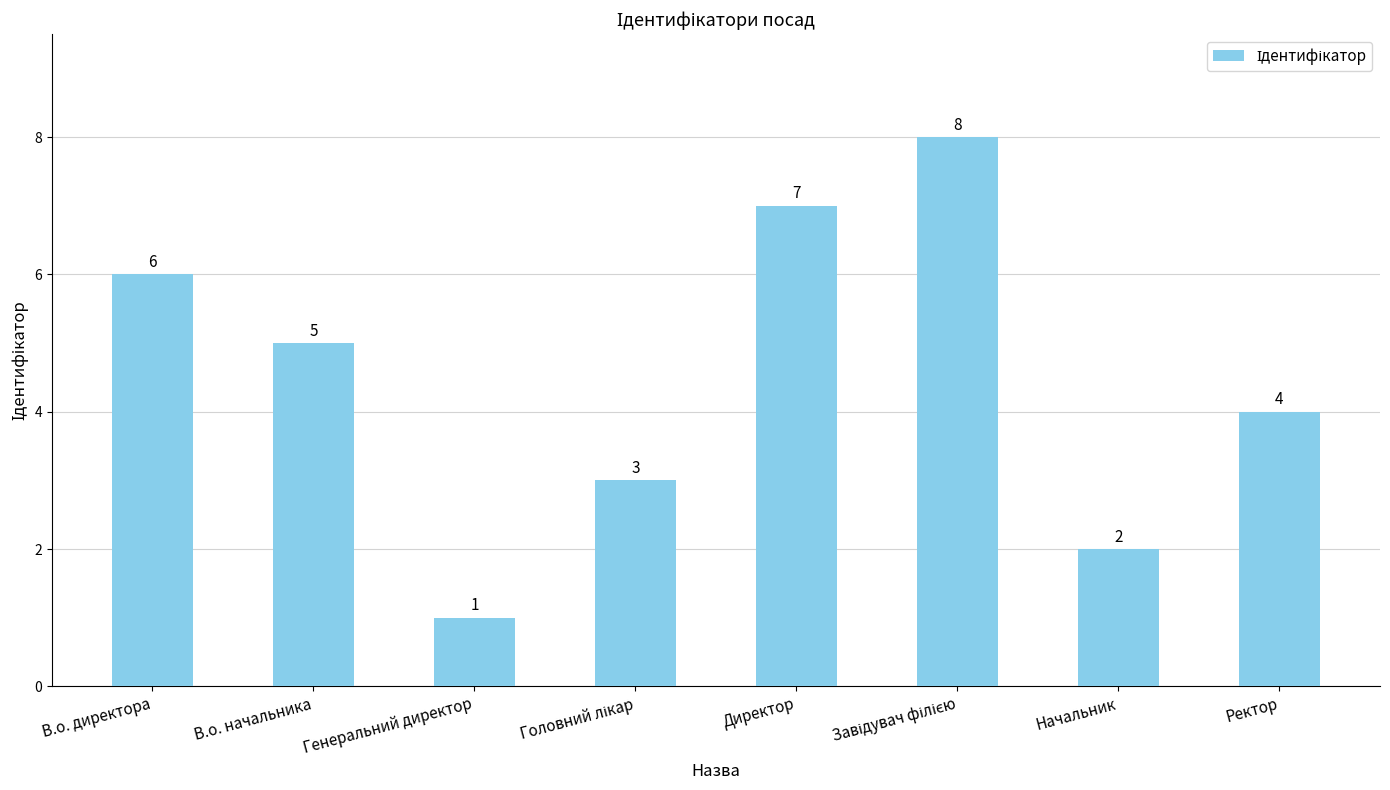

The value at В.о. директора is 8. True or false?

False